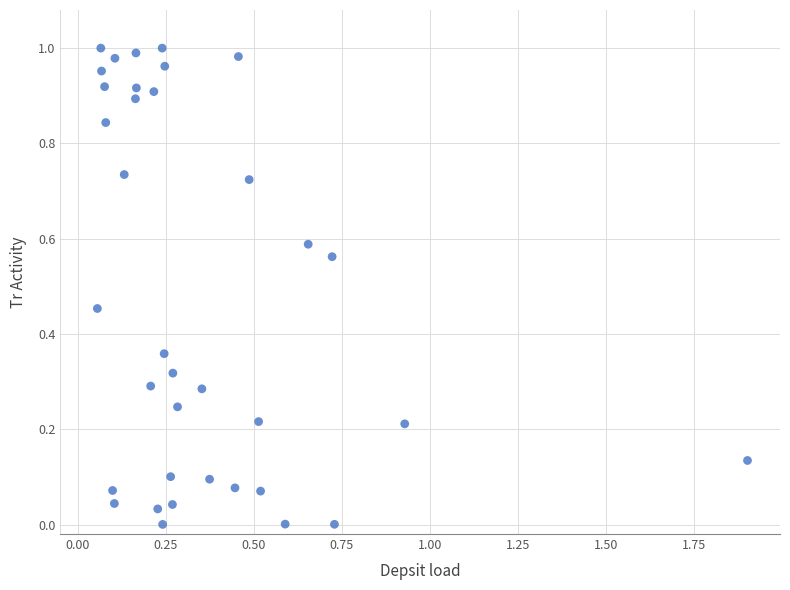

What is the range of X values (max minus min)?

1.8